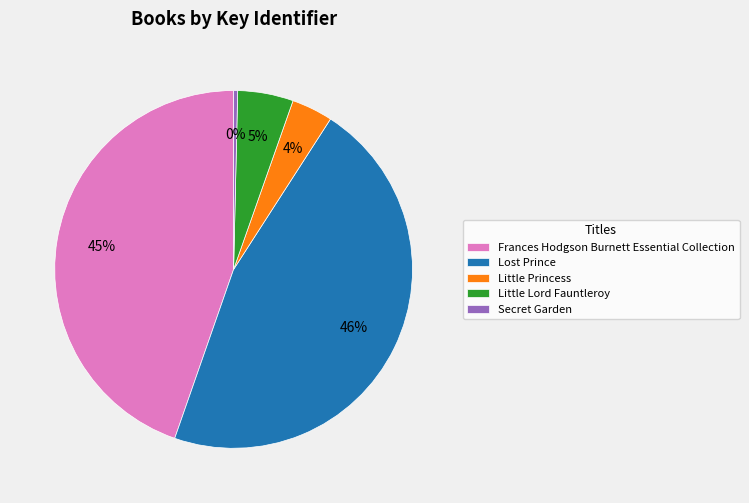

Between Little Lord Fauntleroy and Secret Garden, which is larger?

Little Lord Fauntleroy